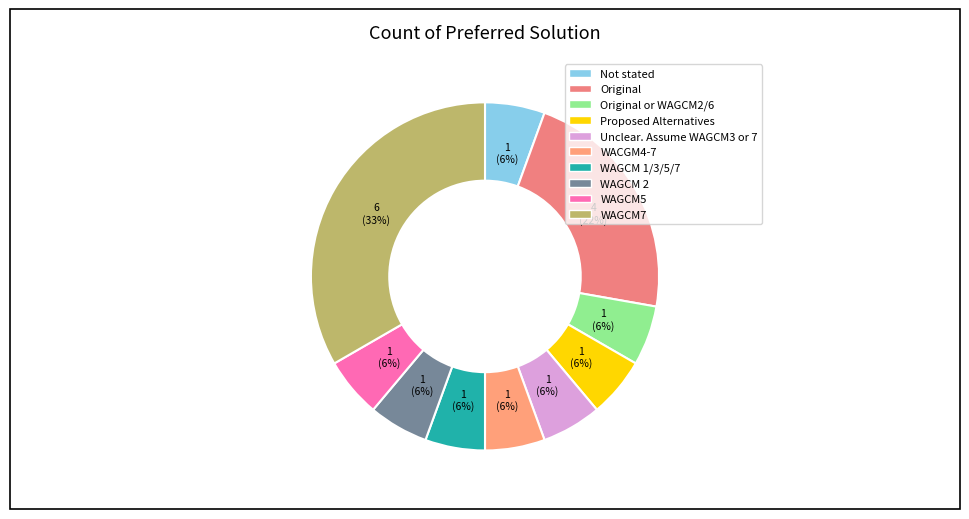

To the nearest percent, what percentage of the pie is WAGCM5?

6%